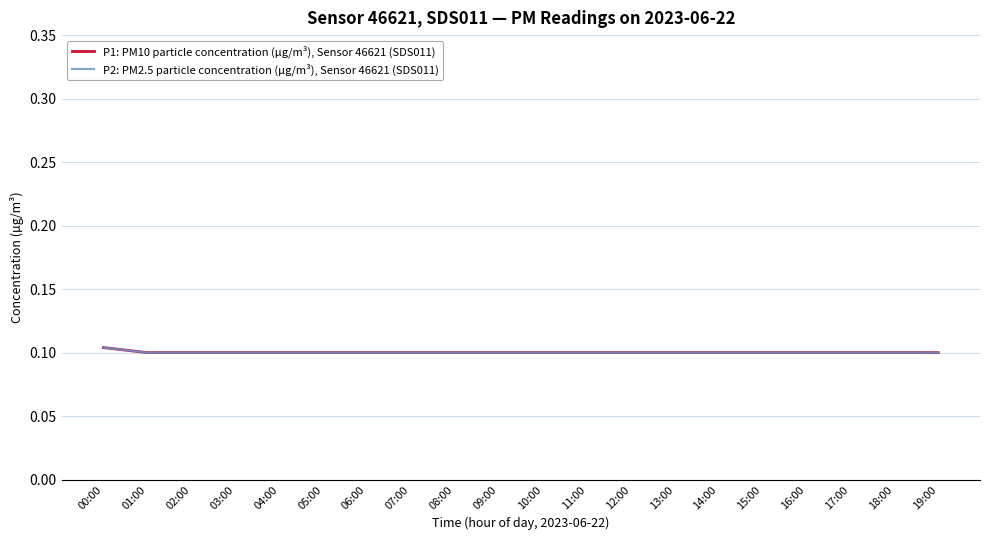

True or false: P1: PM10 particle concentration (µg/m³), Sensor 46621 (SDS011) has more than 2 points higher than both neighbors.

False